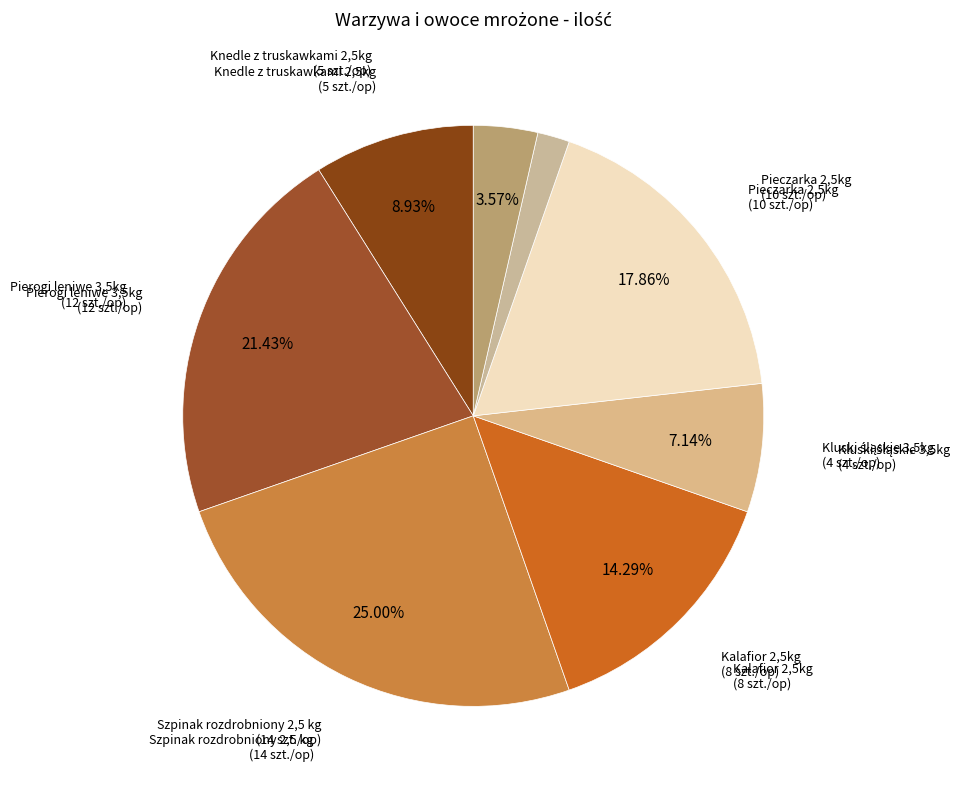

How many segments does this pie chart have?

8